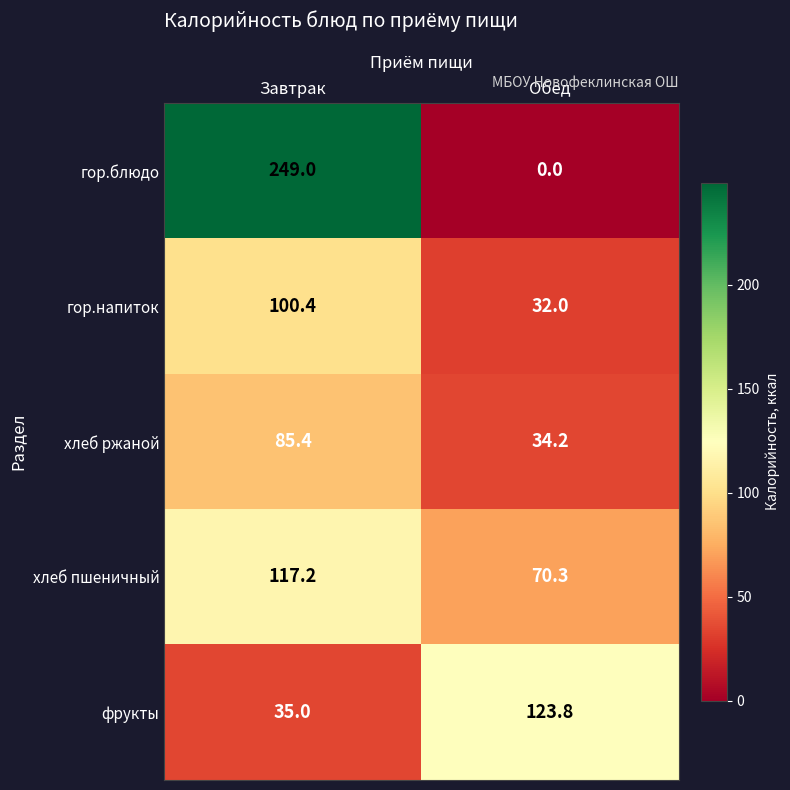

Is it true that гор.блюдо equals 341.2 at Завтрак?

False